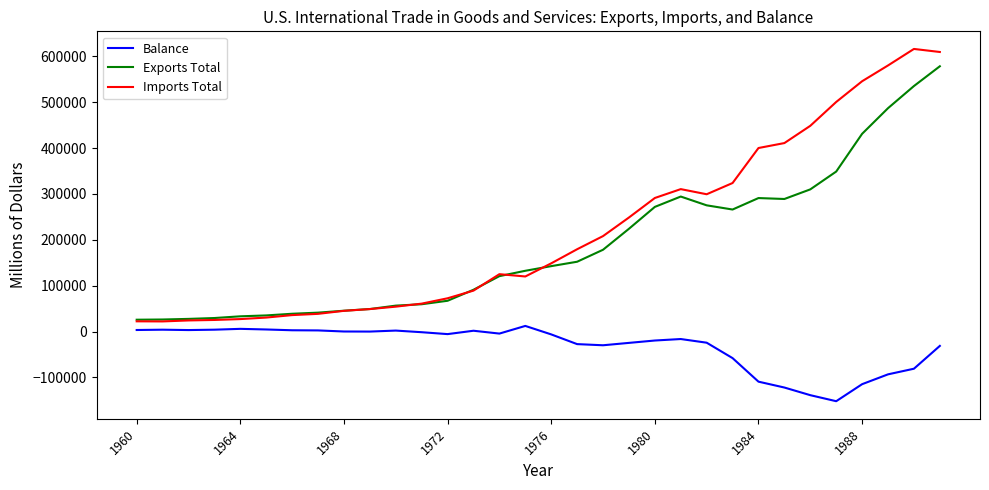

True or false: Imports Total and Balance cross at least once.

False